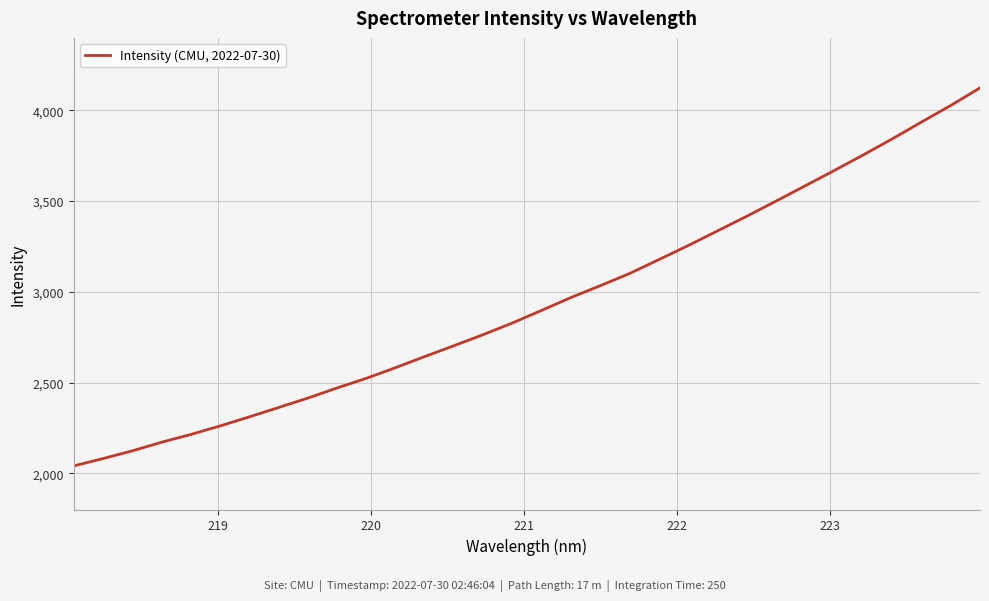

True or false: the data has more than 0 interior local peaks.

False